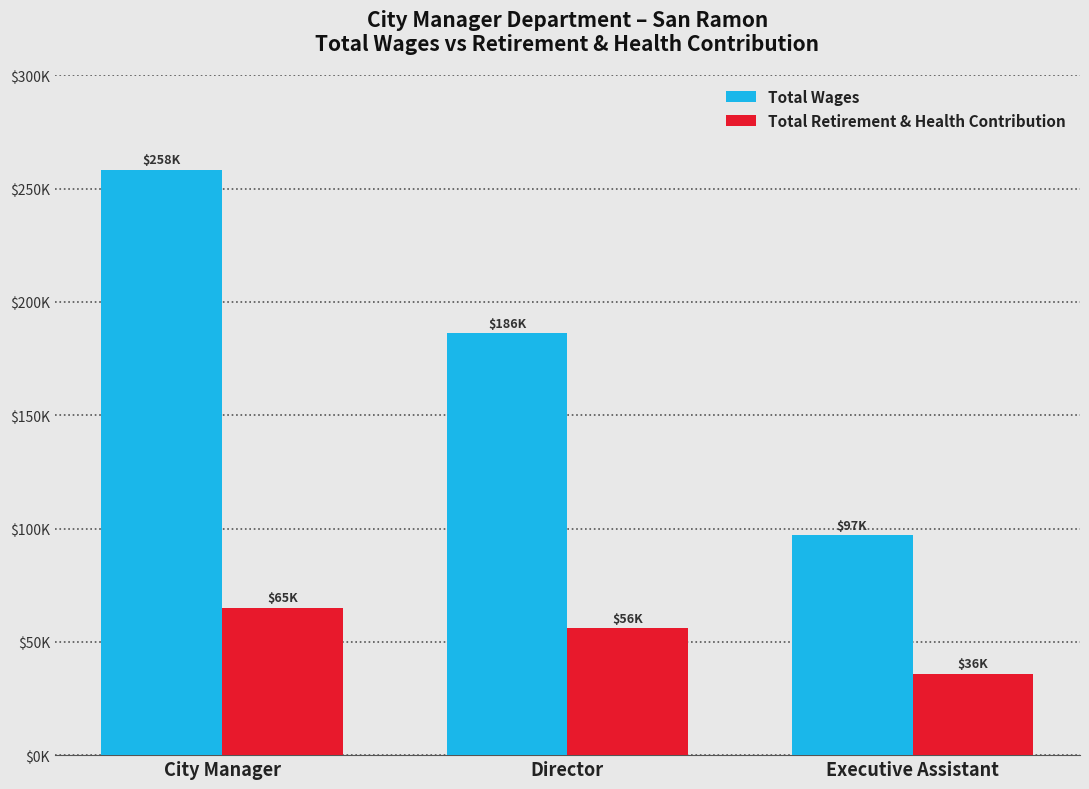

True or false: Total Retirement & Health Contribution has a value of 55982 at Director.

True